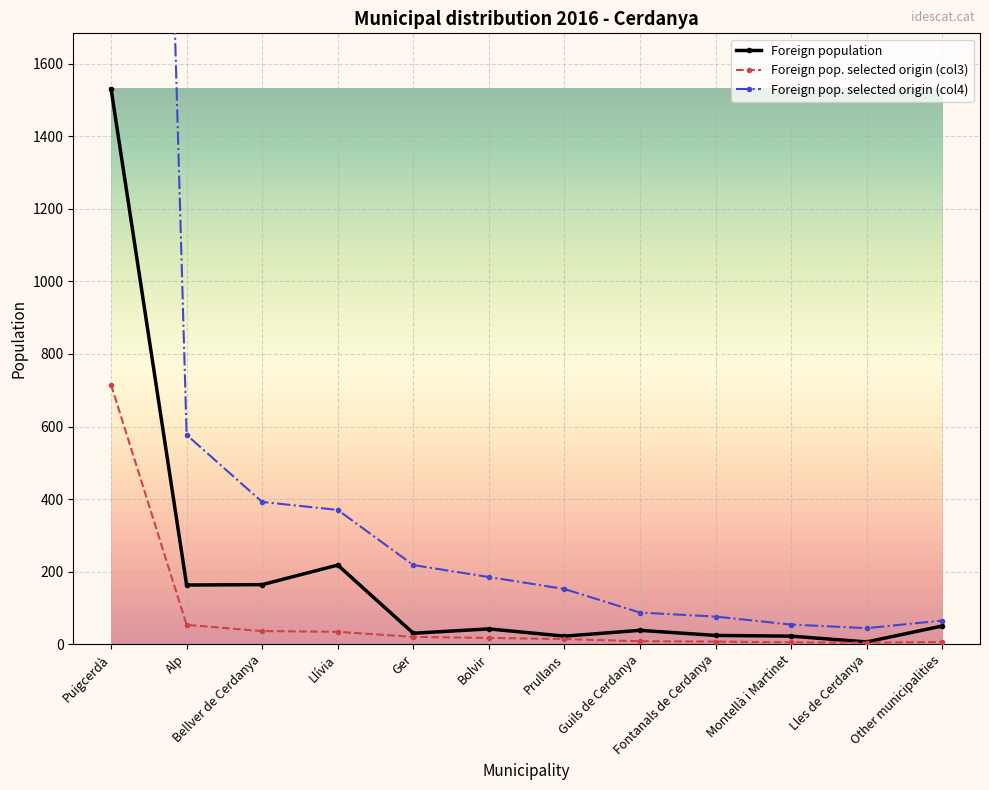

What is the label of the 12th point from the left?

Other municipalities